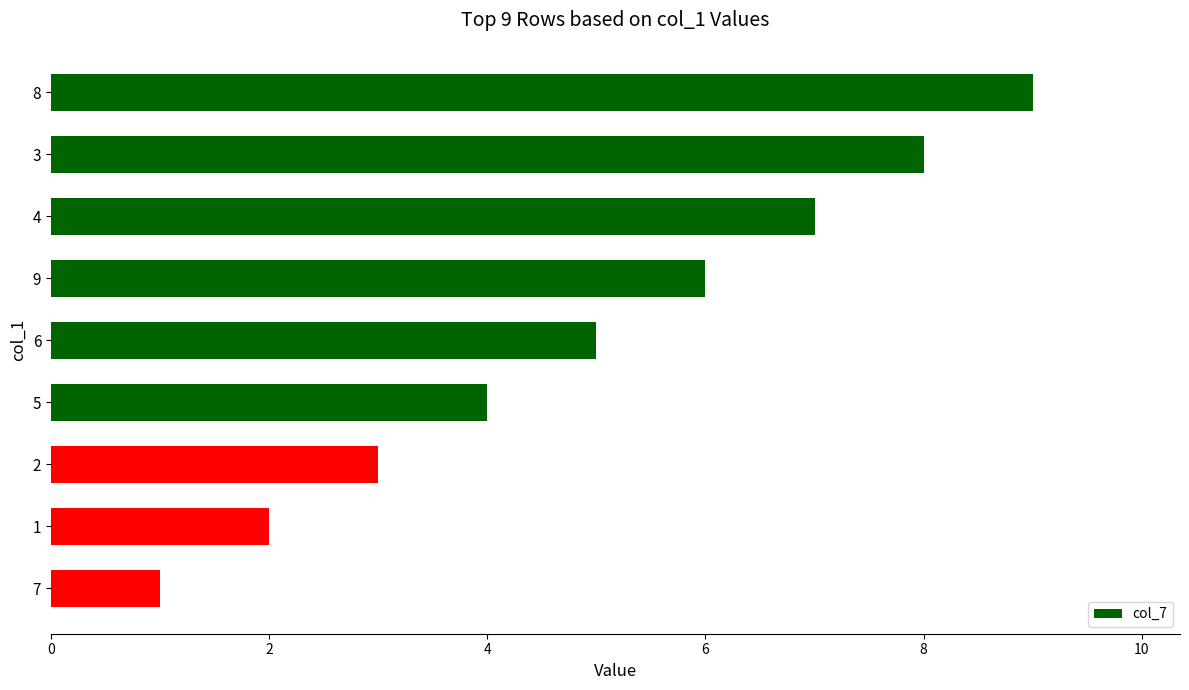

What is the sum of all values?

45